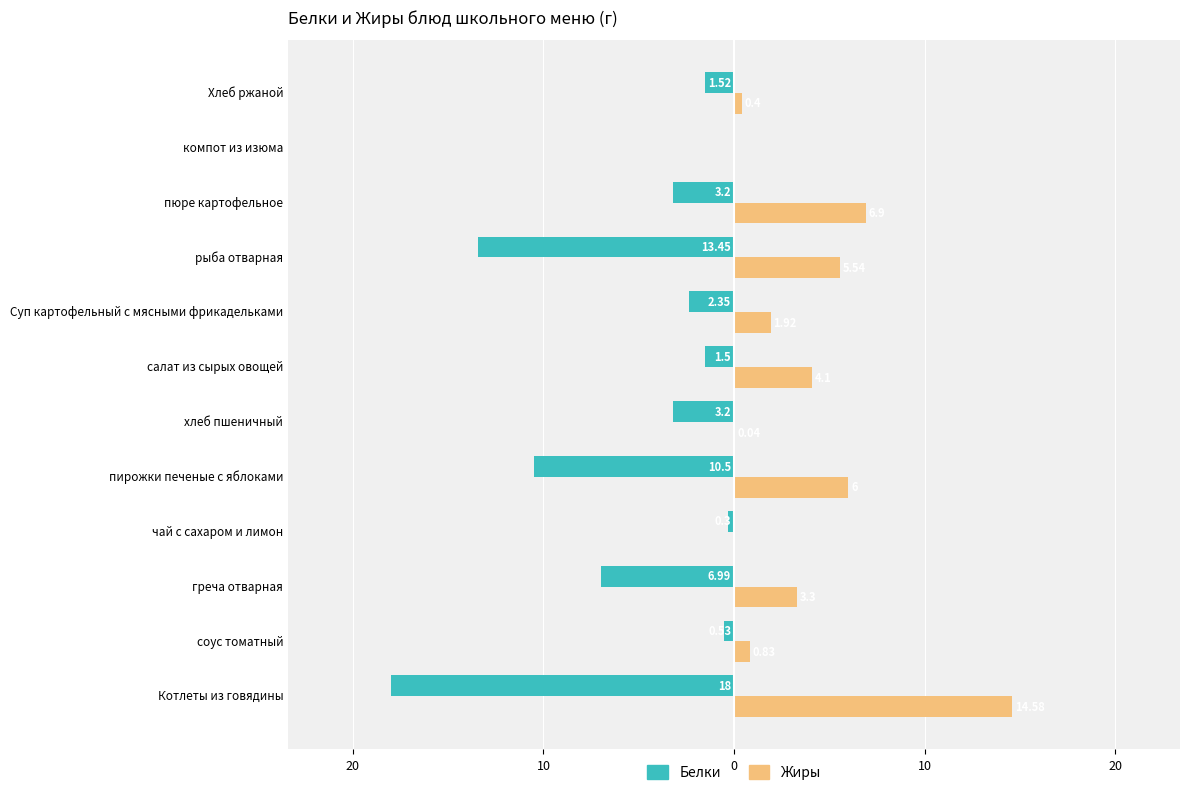

What are all the series names shown in the legend?

Белки, Жиры